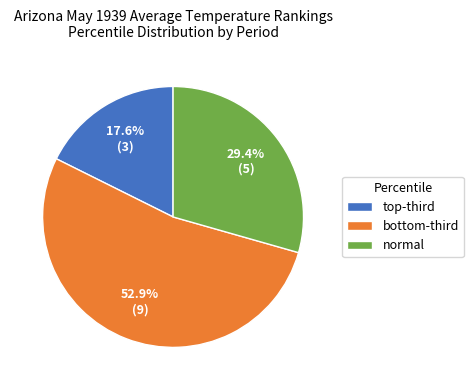

Is there a majority slice in this chart?

Yes